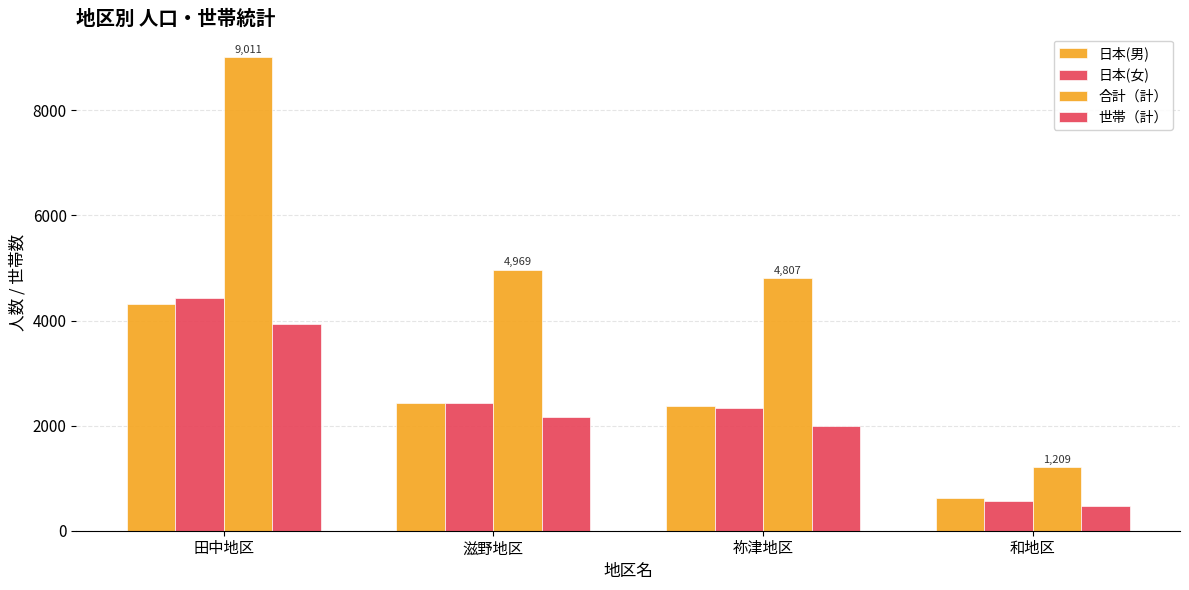

Rank the series at 祢津地区 from lowest to highest value.

世帯（計）, 日本(女), 日本(男), 合計（計）